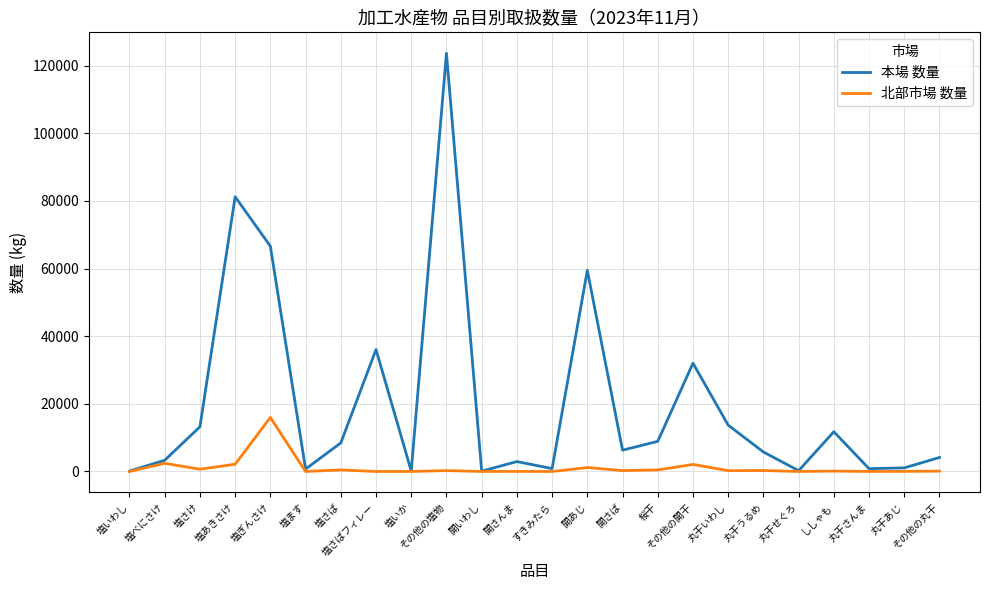

What are all the series names shown in the legend?

本場 数量, 北部市場 数量